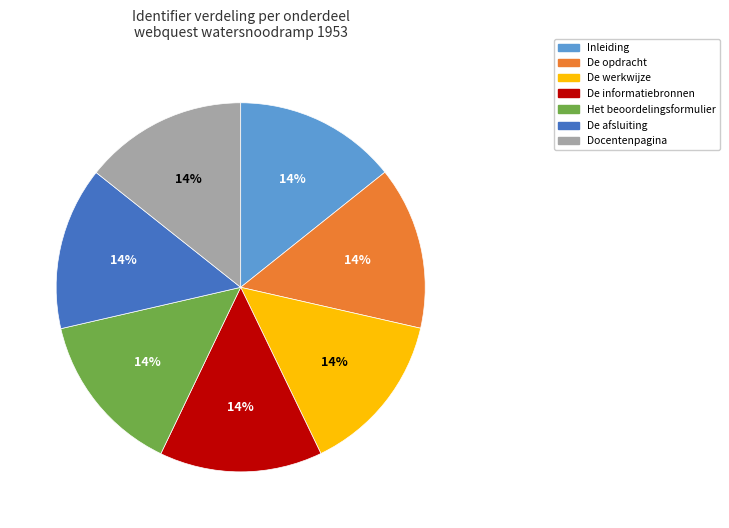

Does Docentenpagina represent more than half of the total?

No